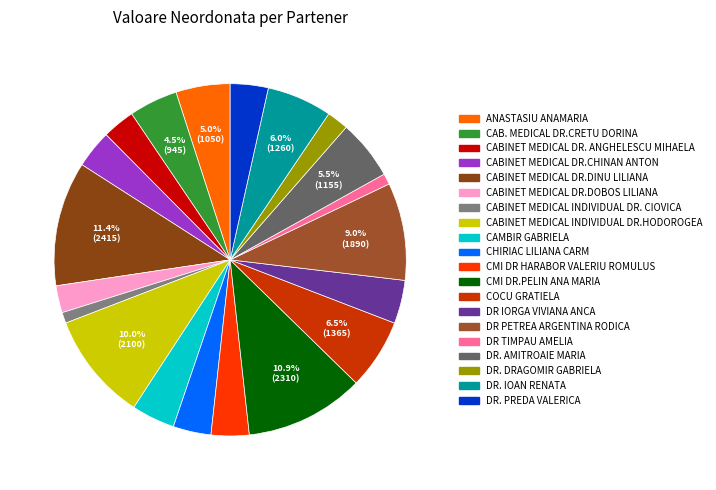

To the nearest percent, what is the difference between the DR. AMITROAIE MARIA and CMI DR HARABOR VALERIU ROMULUS slice percentages?

2%